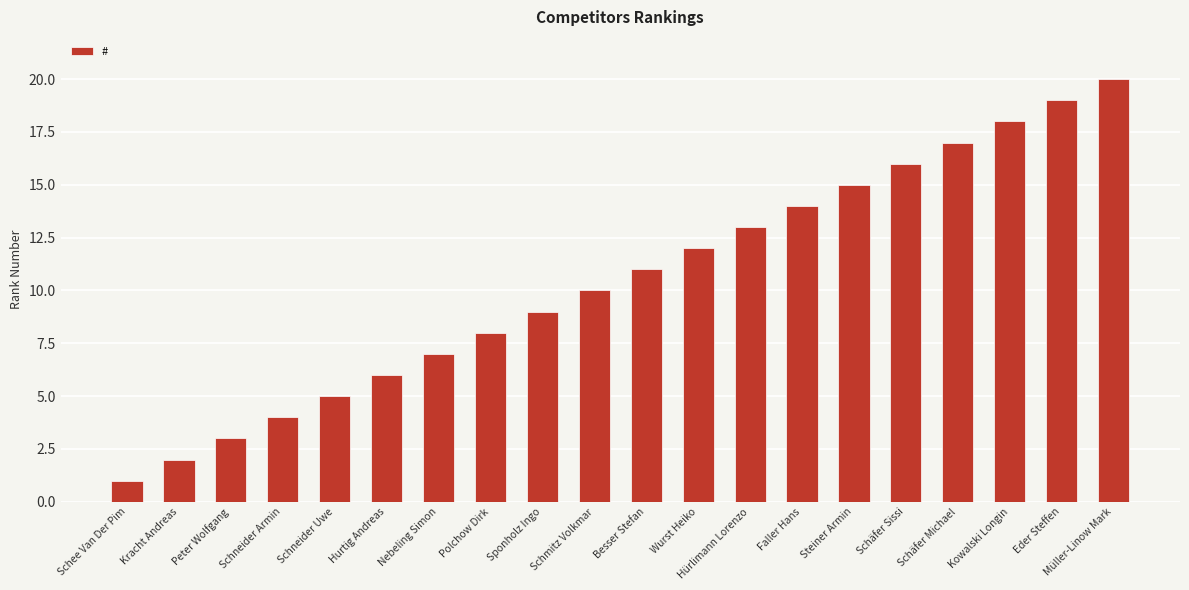

At which category does the chart reach its minimum across all series?

Schee Van Der Pim